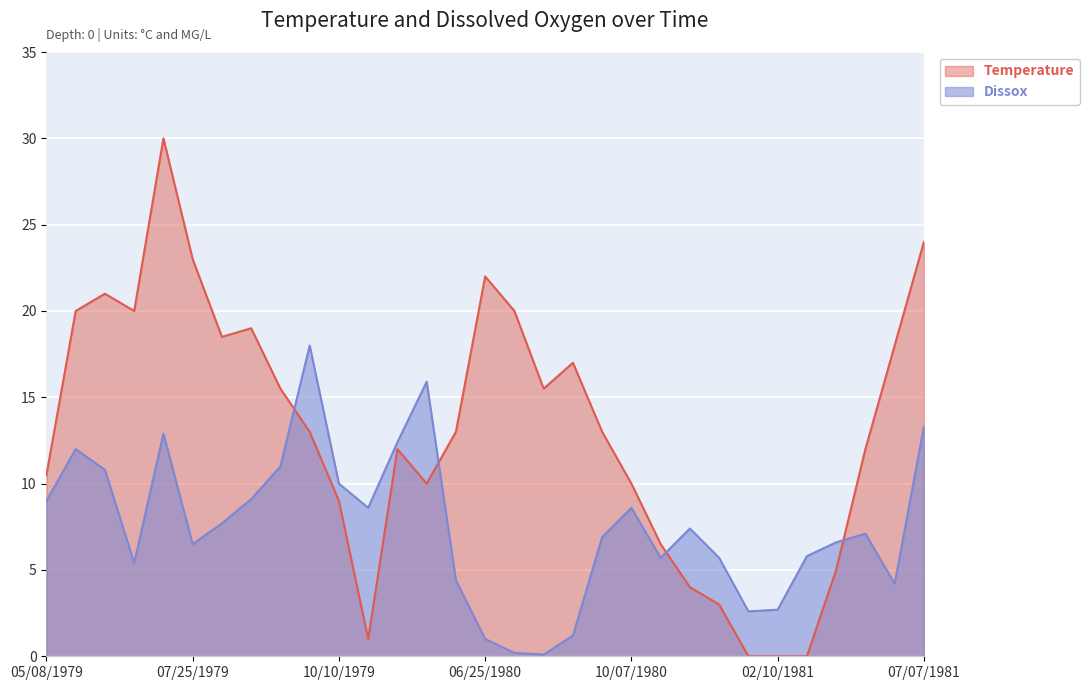

How many lines are shown in the chart?

2